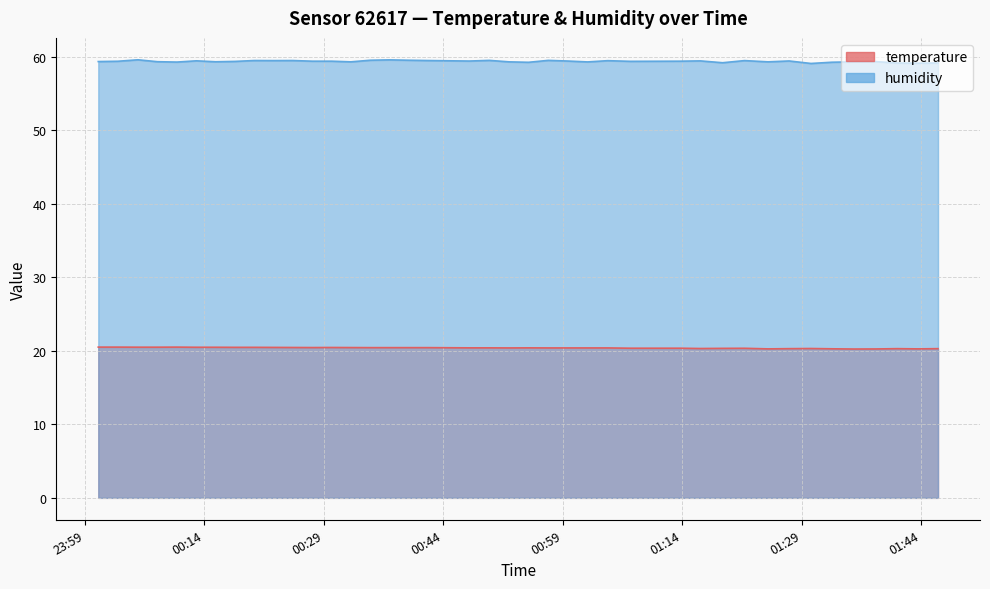

What is the sum of all temperature values?

815.6